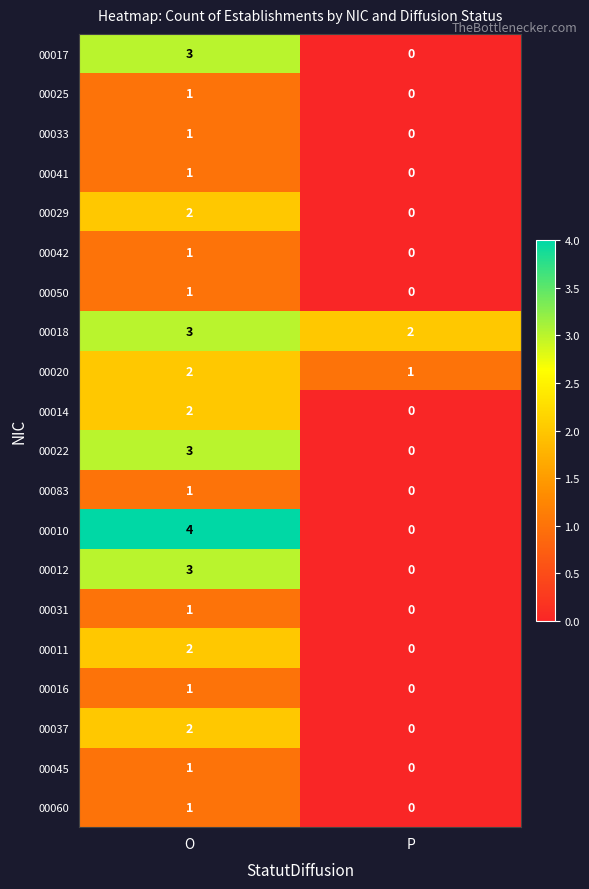

What is the greatest value displayed?

4